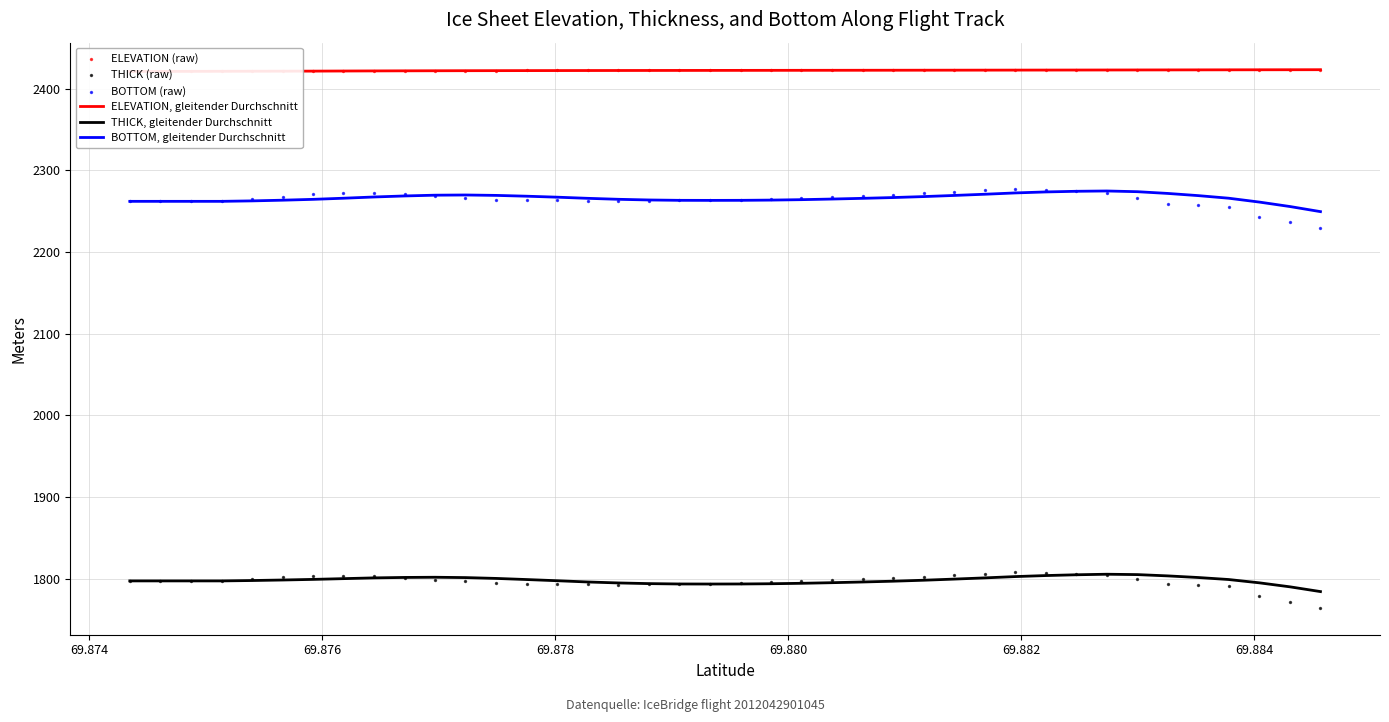

True or false: THICK, gleitender Durchschnitt and BOTTOM, gleitender Durchschnitt intersect in this chart.

False